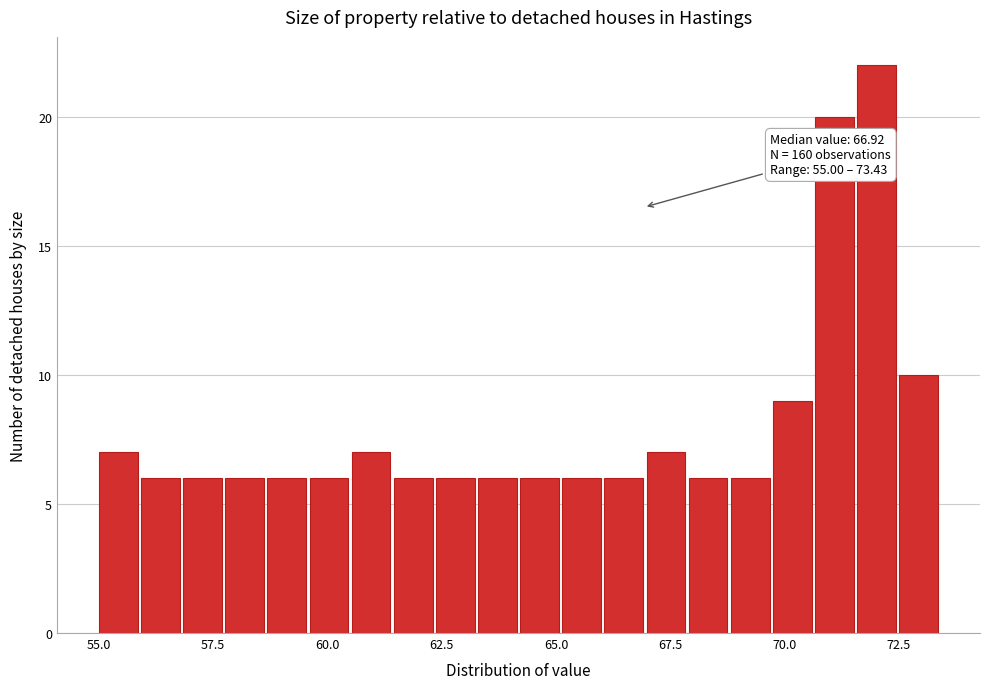

Around what value on the x-axis is the tallest bar? Give the approximate position of its centre, as read against the axis.

72.0